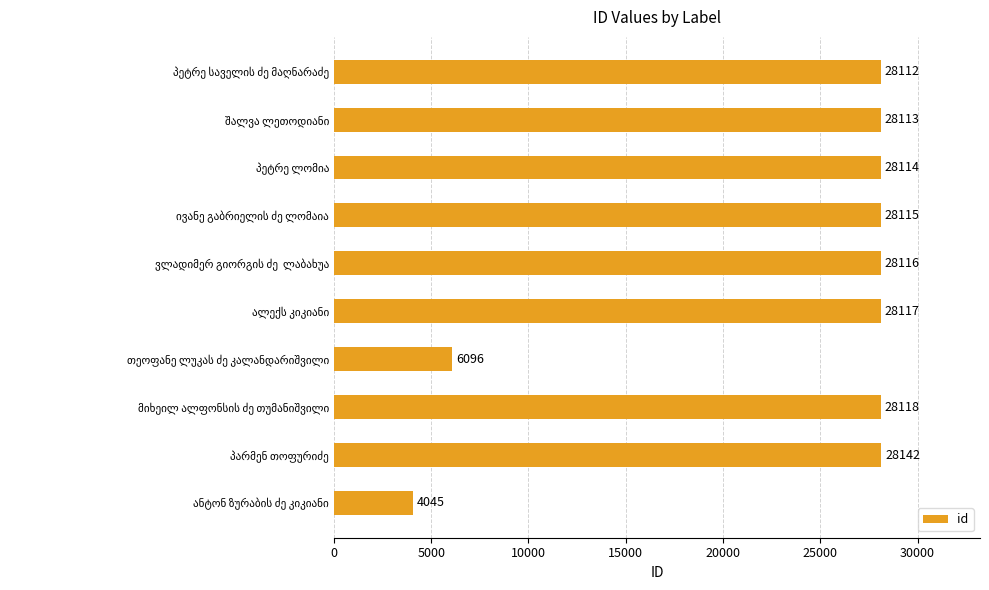

What is the difference between the maximum and minimum values?

24097